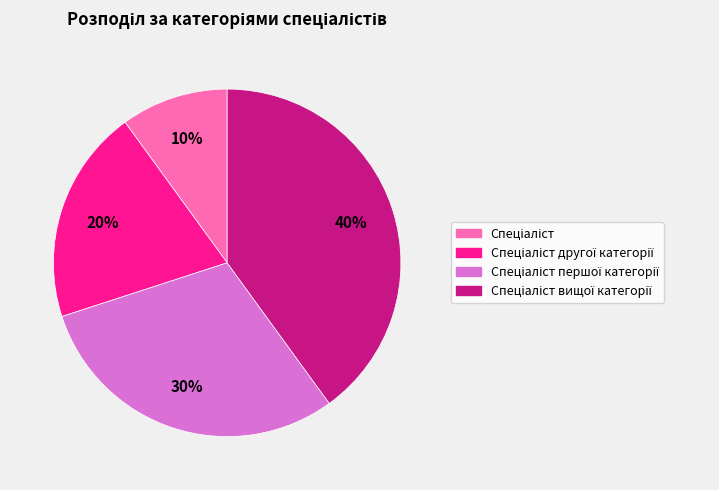

Is there a majority slice in this chart?

No